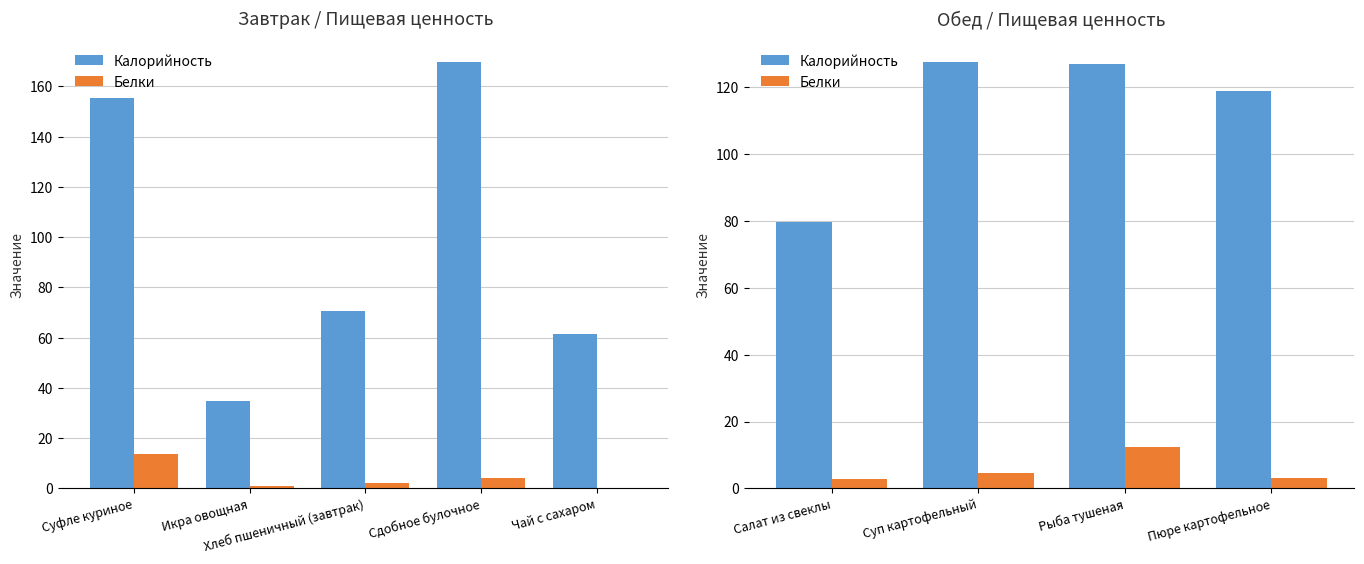

Which series has the widest spread of values?

Калорийность